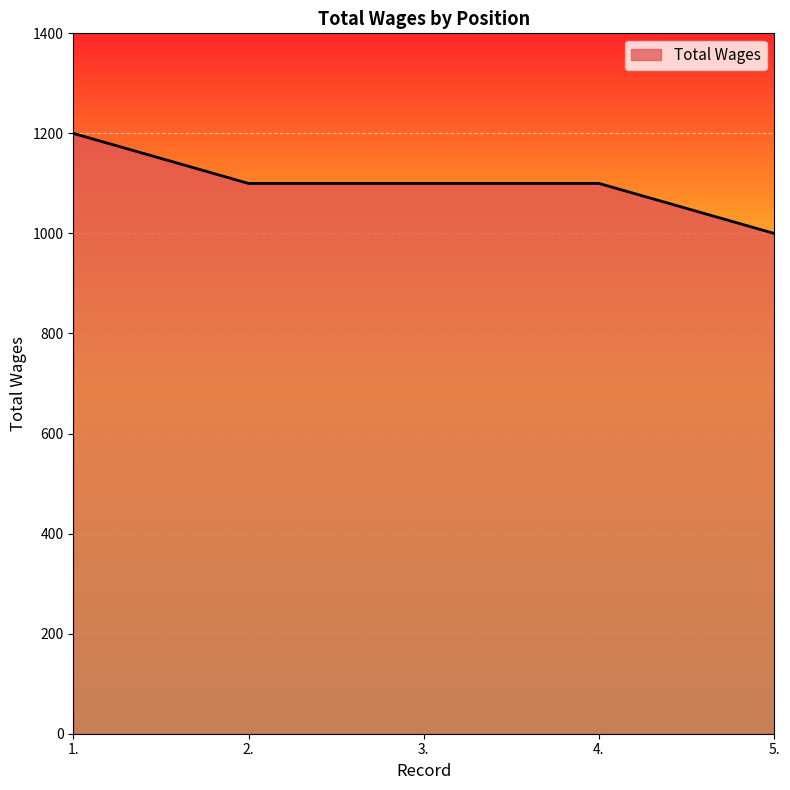

The chart shows a value of 435 at 5.. True or false?

False